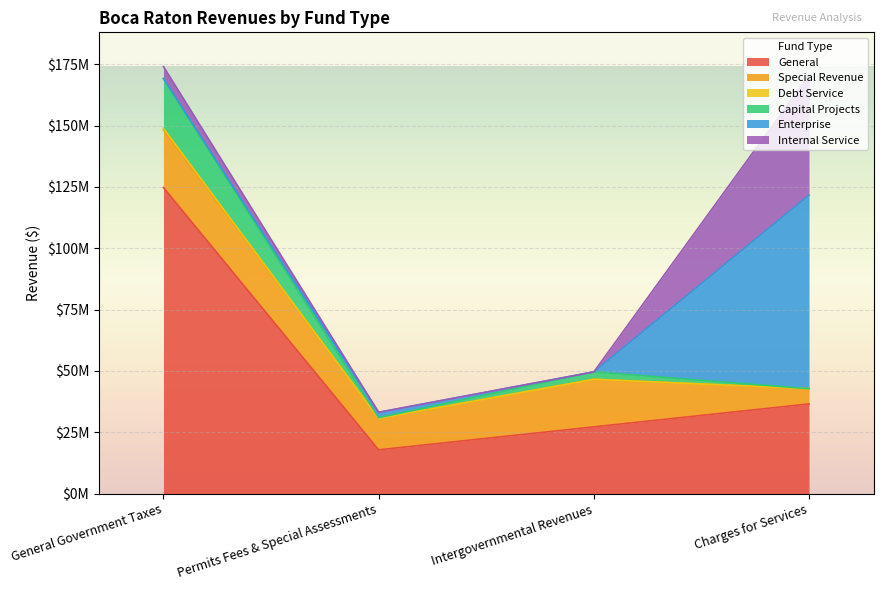

Does the chart display data point markers on the line(s)?

No